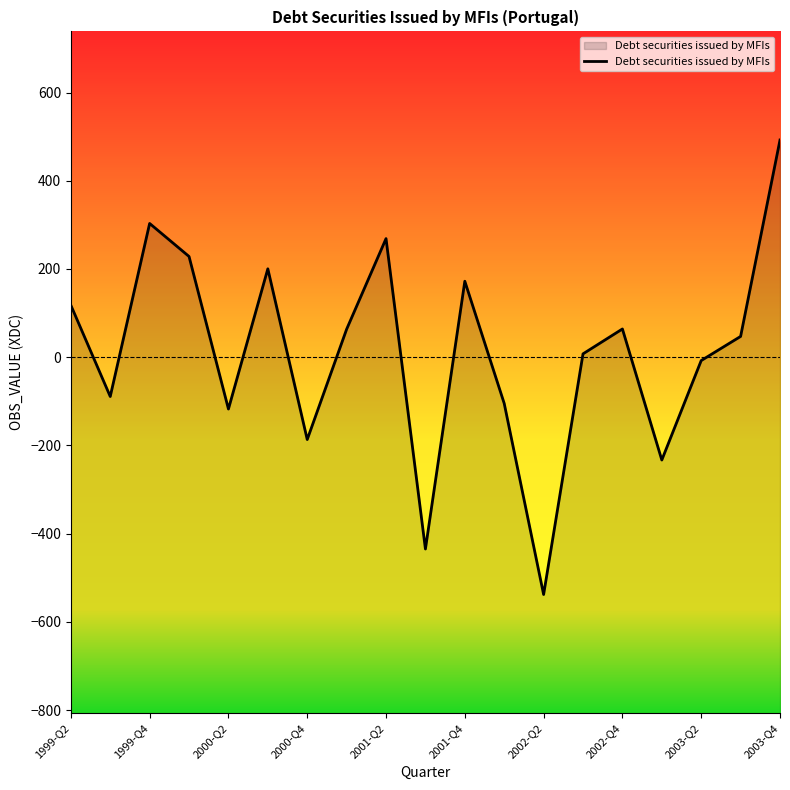

What is the maximum value shown in the chart?

492.4